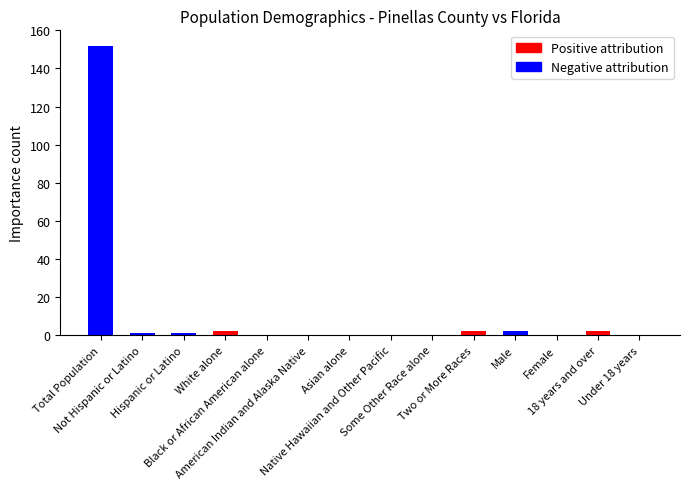

Which category has the lowest value in the Positive attribution series?

Total Population